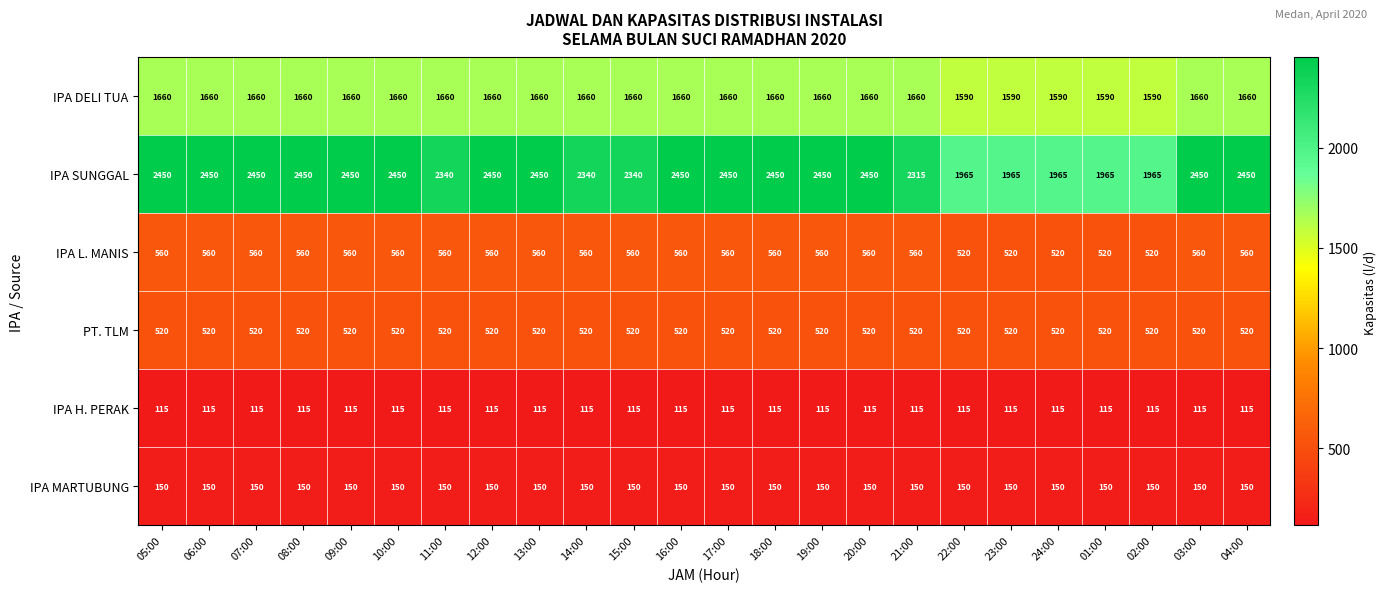

The value of PT. TLM at 18:00 is 520. True or false?

True